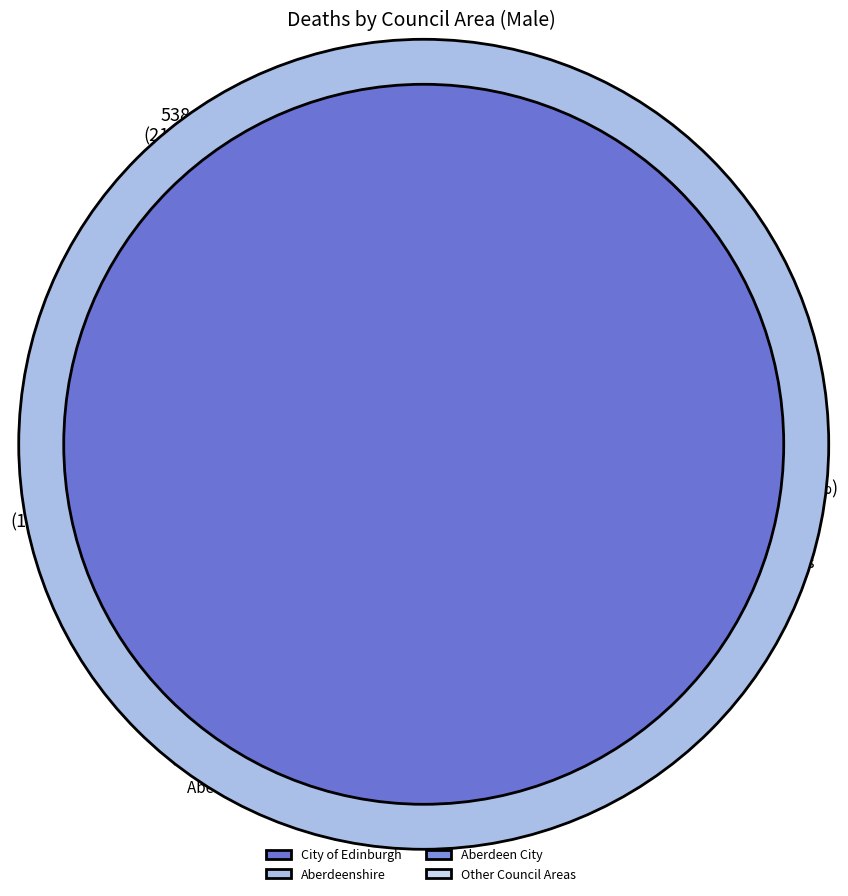

Rank the categories by value from highest to lowest.

Other Council Areas, City of Edinburgh, Aberdeenshire, Aberdeen City